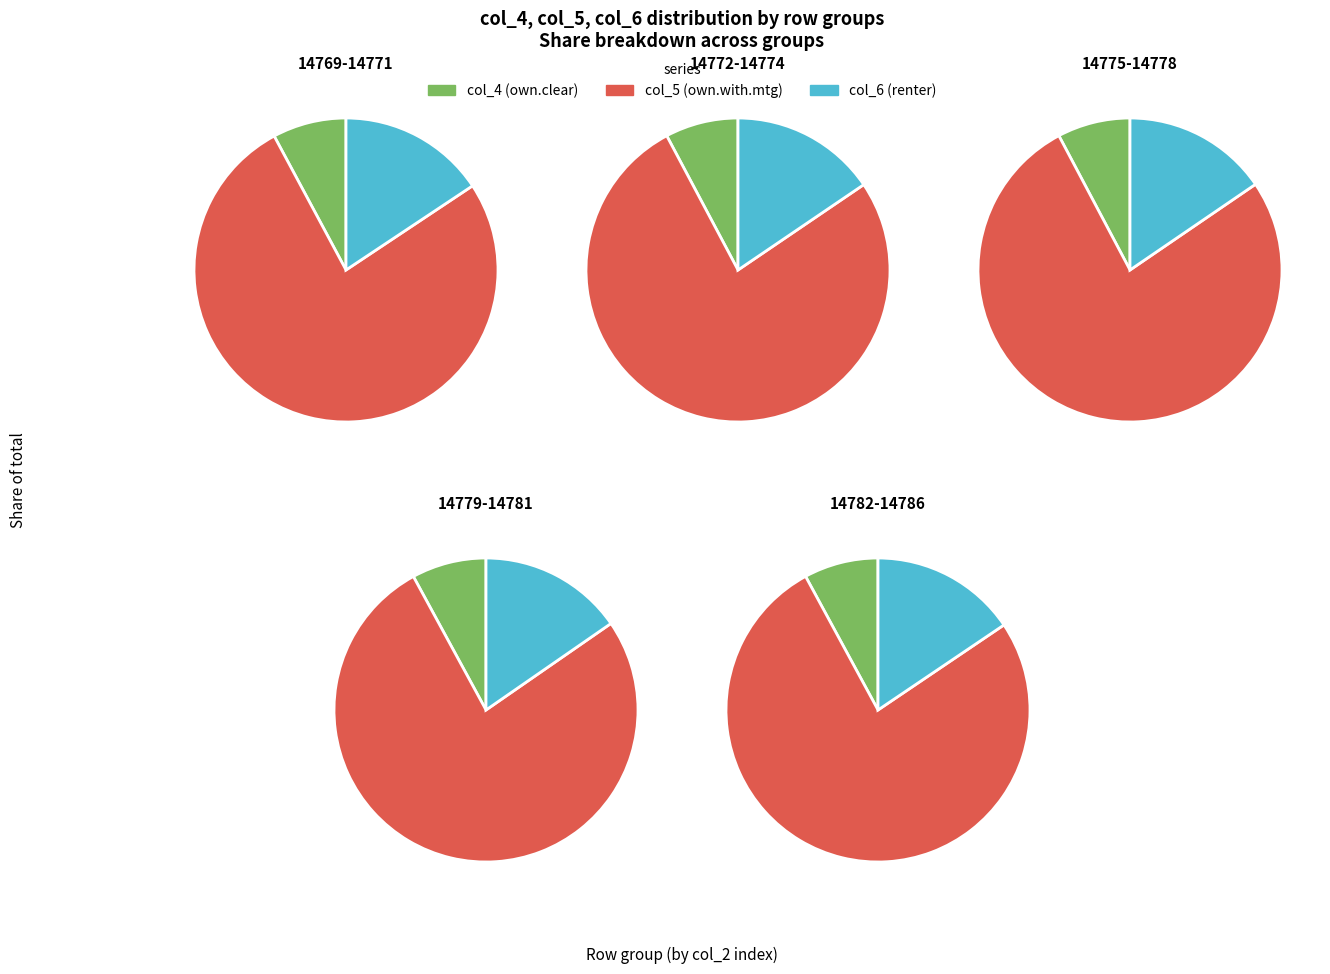

Does 9 account for over 50% of the chart?

No